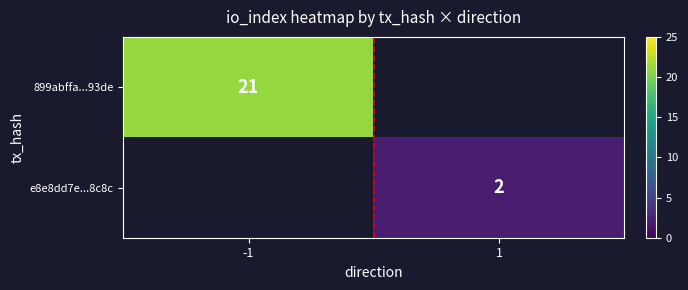

The 899abffa...93de series shows 33 at -1. True or false?

False